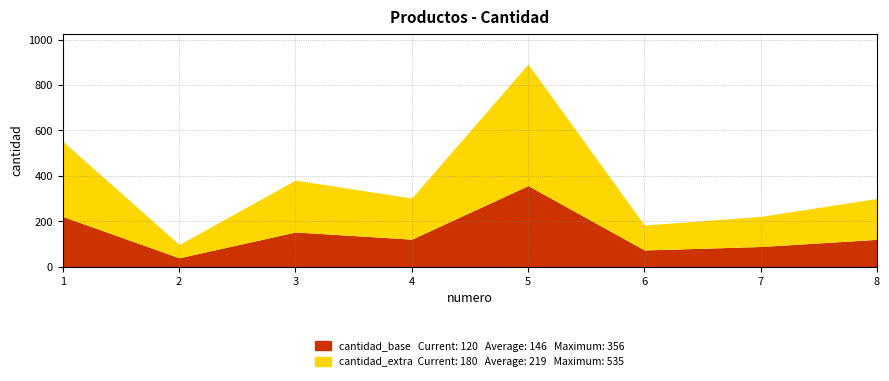

Reading right to left, what are all the values shown in this chart?

8=300	7=221	6=183	5=892	4=302	3=381	2=97	1=552